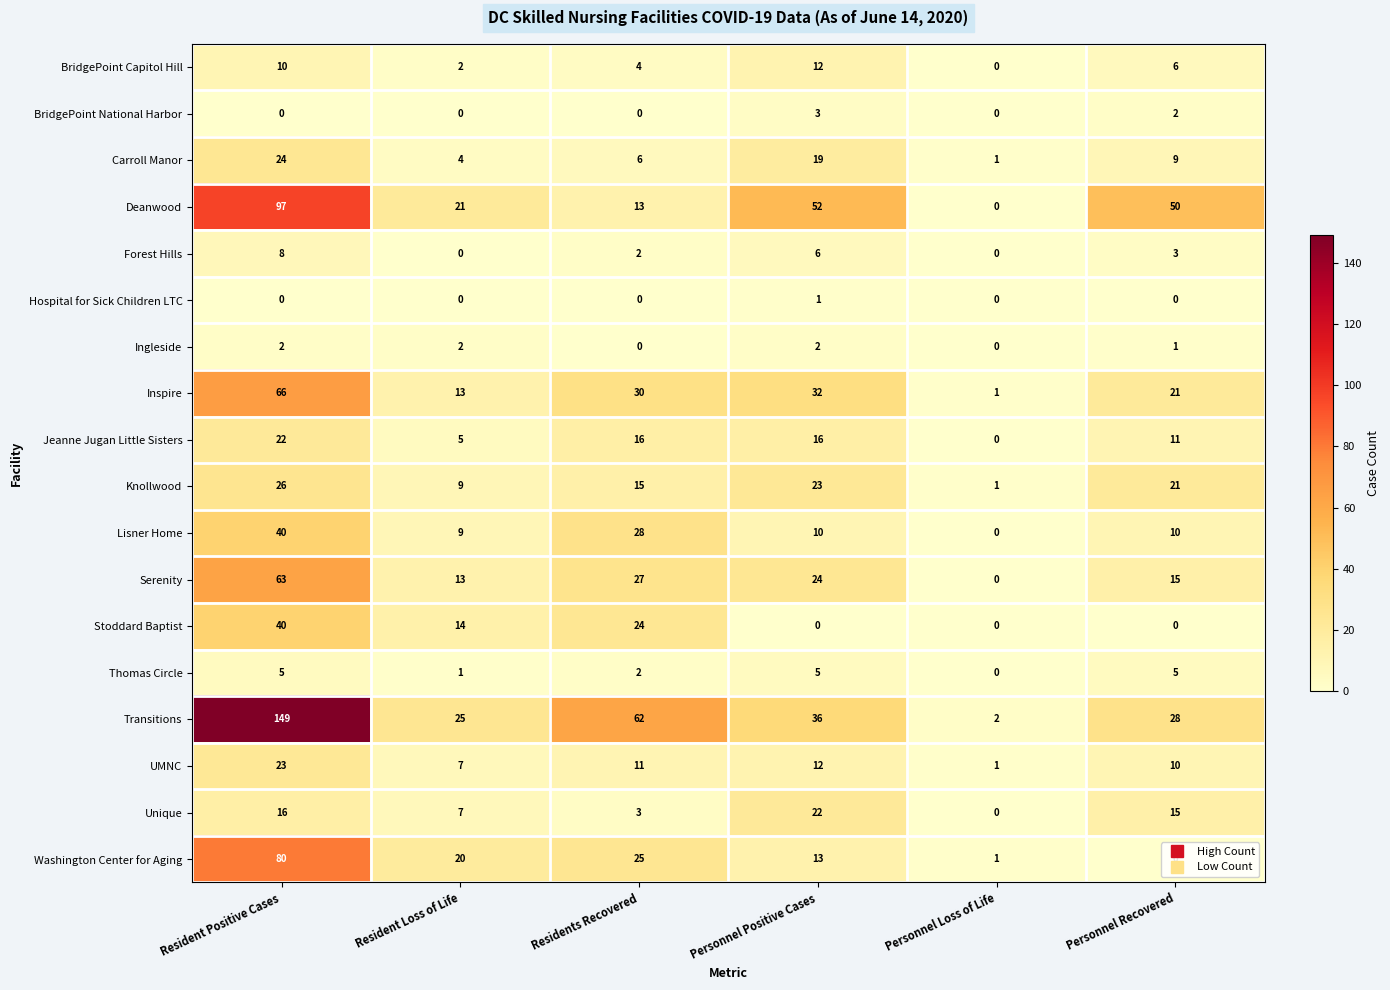

True or false: Ingleside has a value of 2 at Personnel Positive Cases.

True